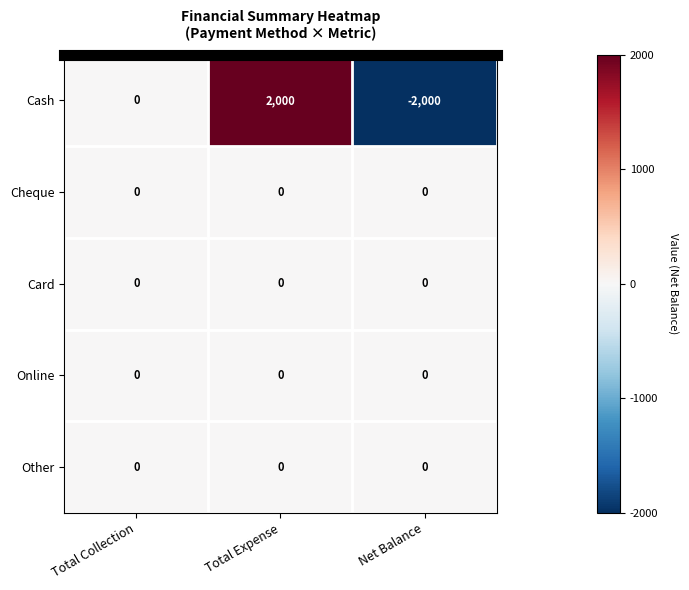

Reading left to right, extract all data points from this chart.

Cash: Total Collection=0	Total Expense=2000	Net Balance=-2000
Cheque: Total Collection=0	Total Expense=0	Net Balance=0
Card: Total Collection=0	Total Expense=0	Net Balance=0
Online: Total Collection=0	Total Expense=0	Net Balance=0
Other: Total Collection=0	Total Expense=0	Net Balance=0